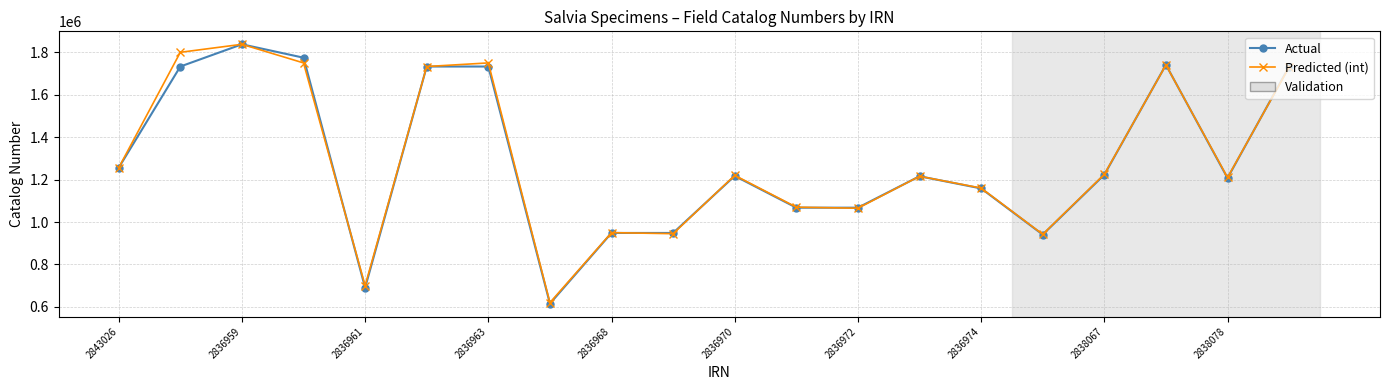

At how many categories does at least one series exceed 727625?

18